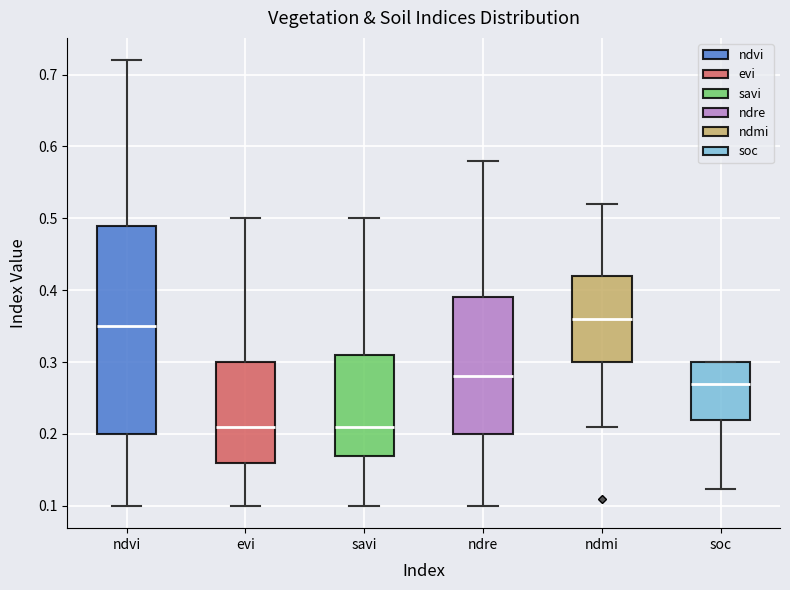

Where is the lower edge of the box for ndmi on the y-axis? The values are not printed on the chart, so give them approximately, as read against the axis.

0.30